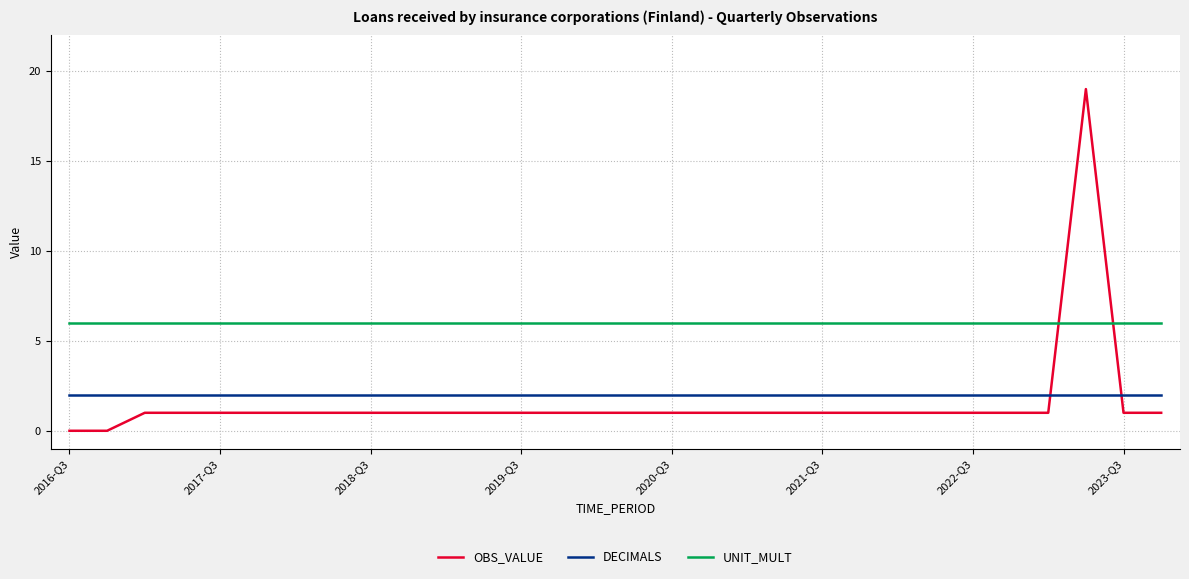

Which series has the largest range (max minus min)?

OBS_VALUE